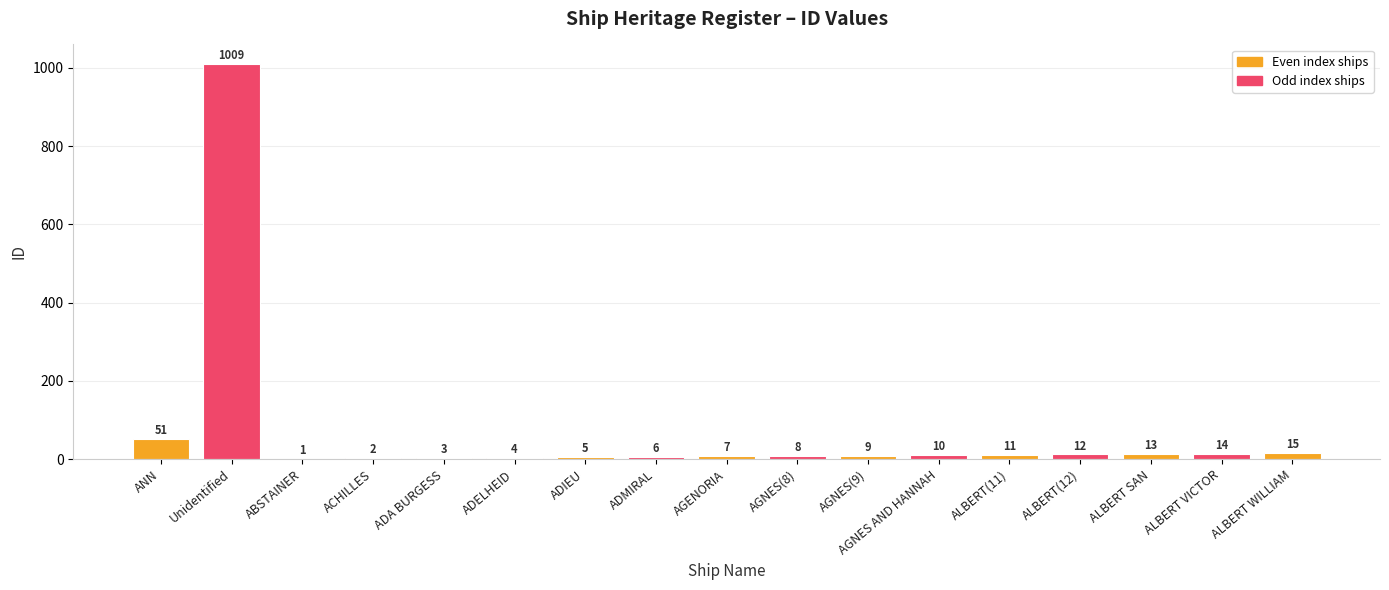

Between AGNES AND HANNAH and AGENORIA, which is larger?

AGNES AND HANNAH